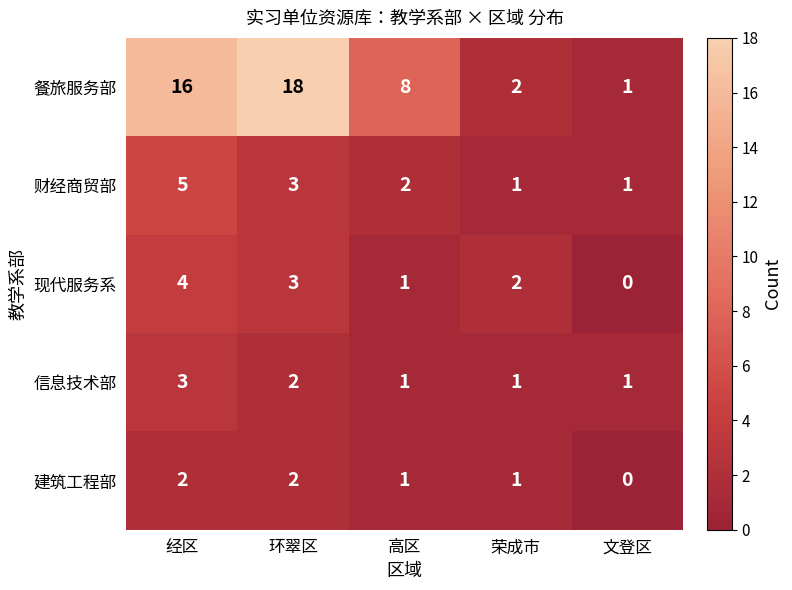

Count the 建筑工程部 values in the range 1 to 2.

4